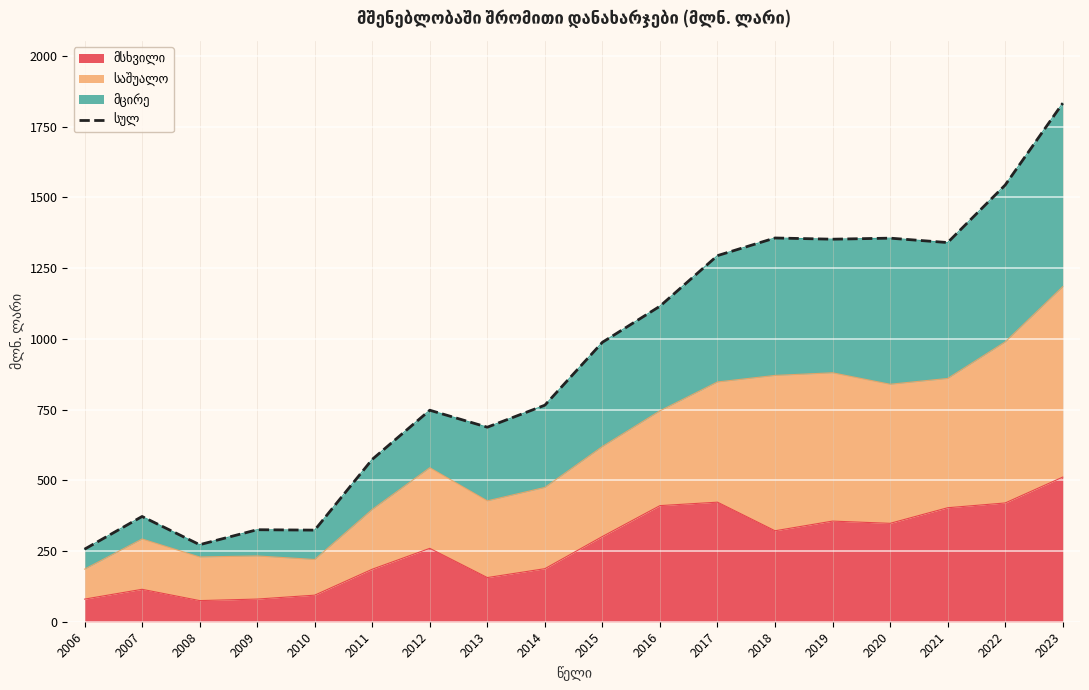

What is the sum of all values?

16502.1